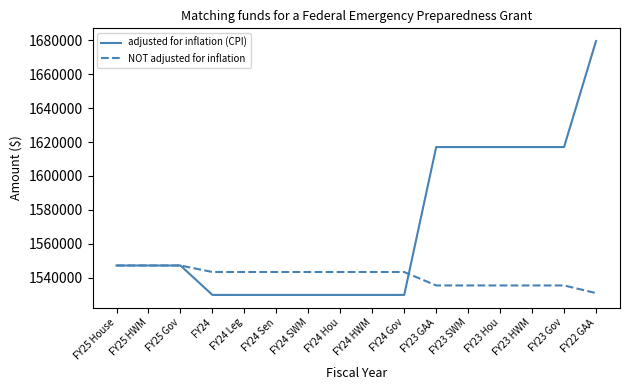

Which category has the lowest value in the NOT adjusted for inflation series?

FY22 GAA